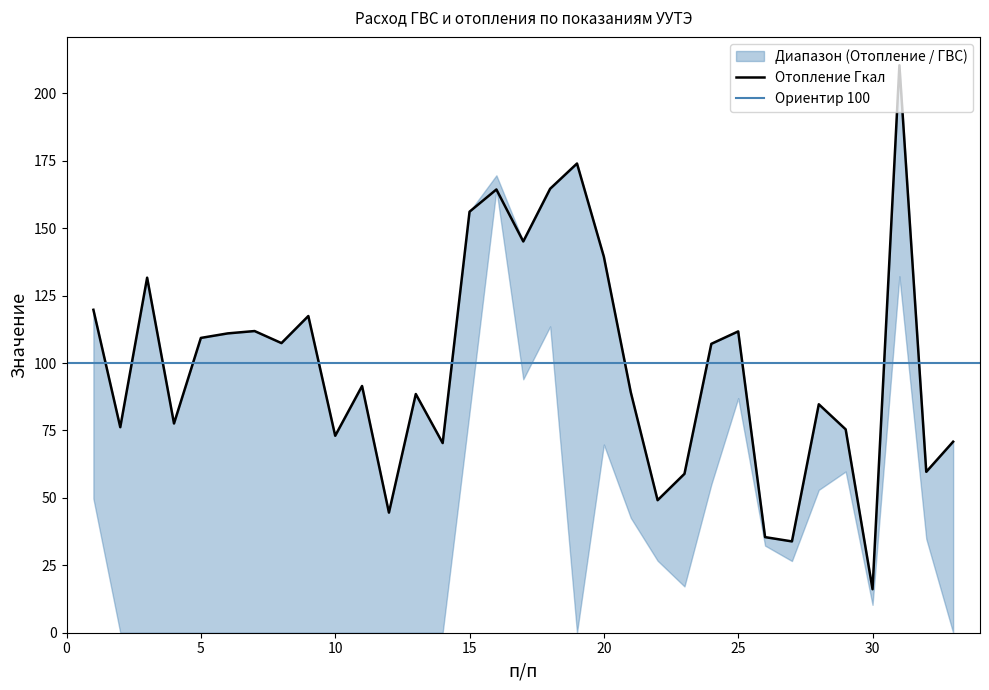

Read the value at 12.

44.5